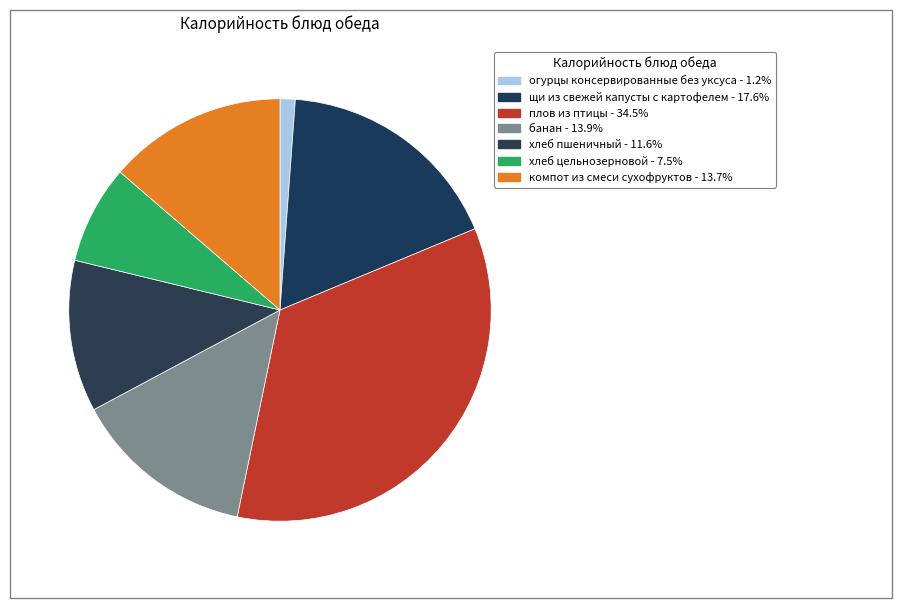

To the nearest percent, what percentage of the pie is хлеб цельнозерновой?

8%